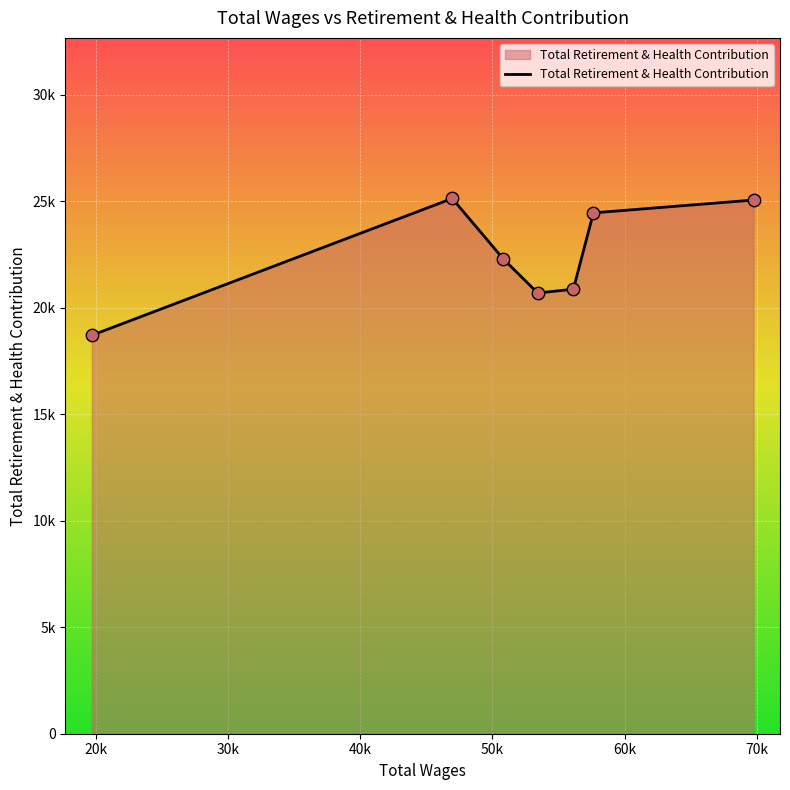

Does the chart have visible grid lines?

Yes